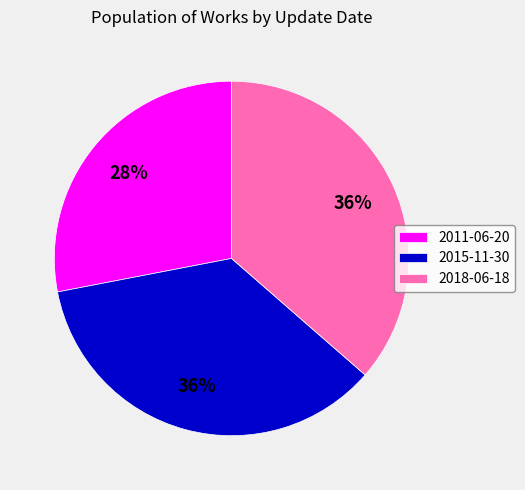

Which slice is the smallest?

2011-06-20